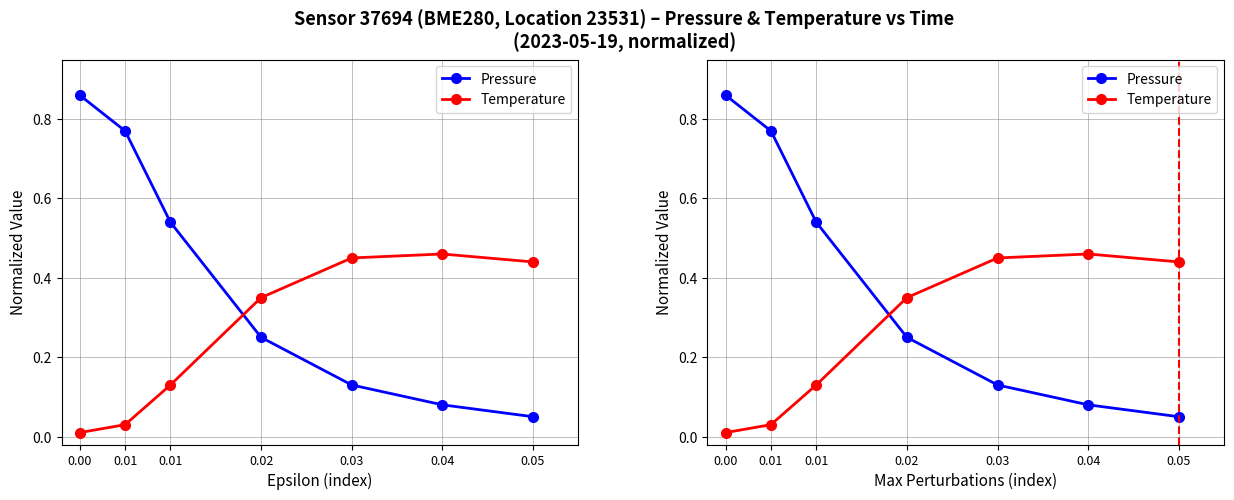

True or false: Pressure (normalized) has a value of 0.1 at 0.03.

False